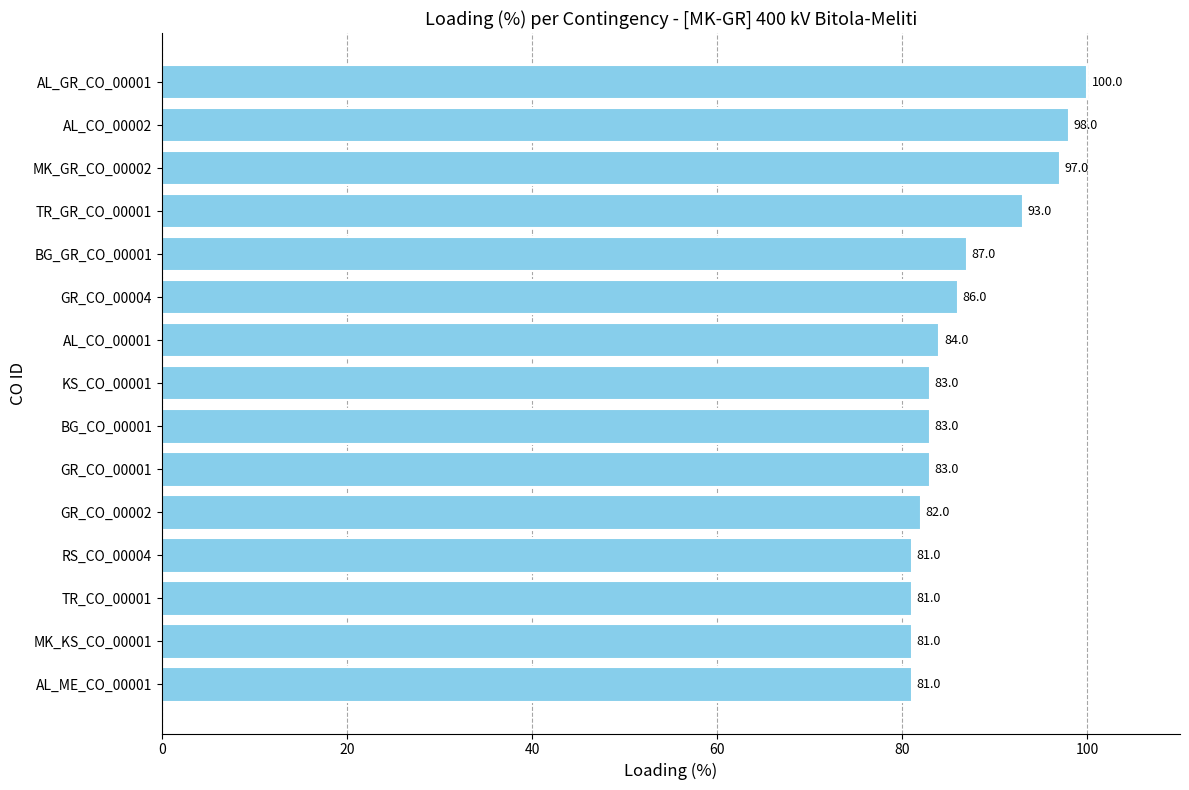

Reading top to bottom, transcribe all the data shown in this chart.

AL_GR_CO_00001=100	AL_CO_00002=98	MK_GR_CO_00002=97	TR_GR_CO_00001=93	BG_GR_CO_00001=87	GR_CO_00004=86	AL_CO_00001=84	KS_CO_00001=83	BG_CO_00001=83	GR_CO_00001=83	GR_CO_00002=82	RS_CO_00004=81	TR_CO_00001=81	MK_KS_CO_00001=81	AL_ME_CO_00001=81